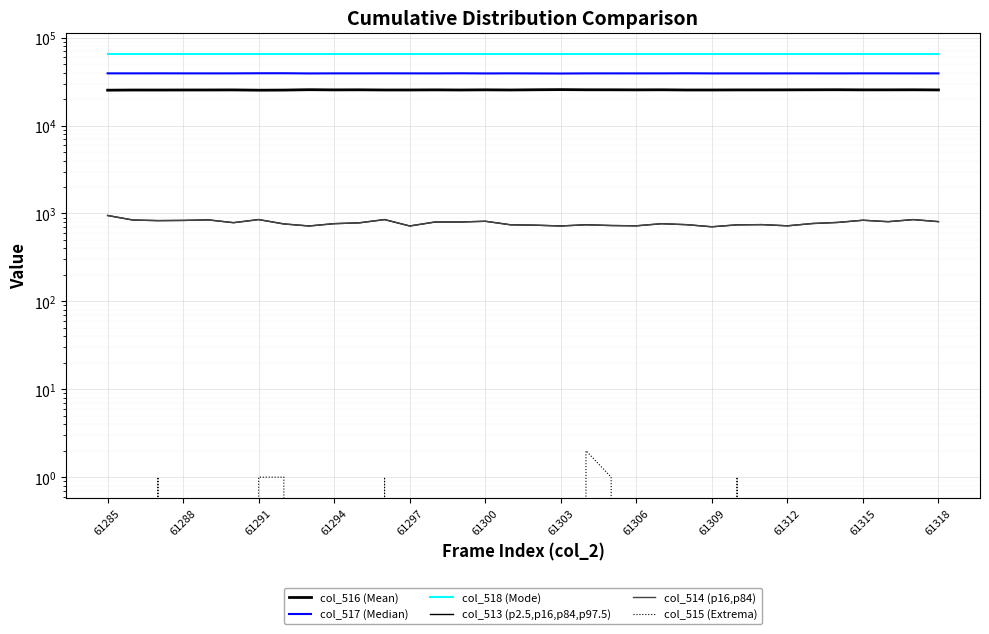

What is the average value of the col_518 (Mode) series?

65535